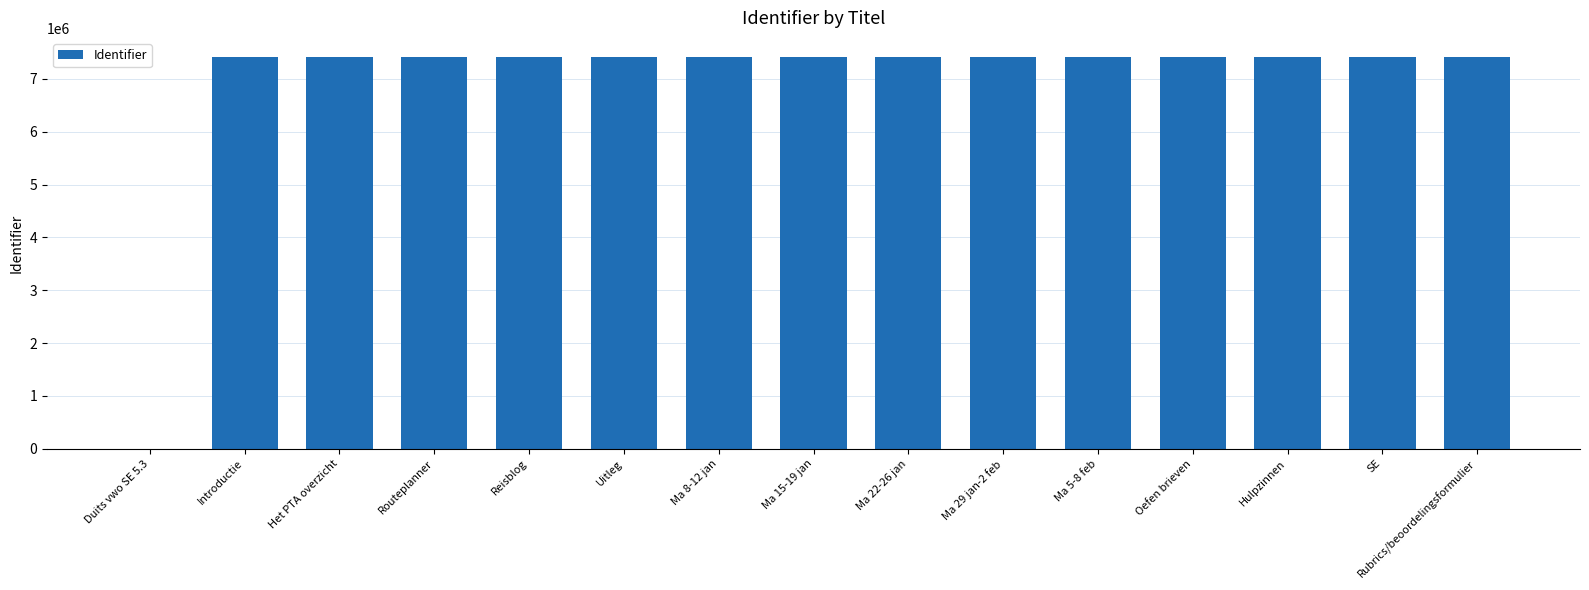

What is the change in value from Duits vwo SE 5.3 to Ma 22-26 jan?

+7407120